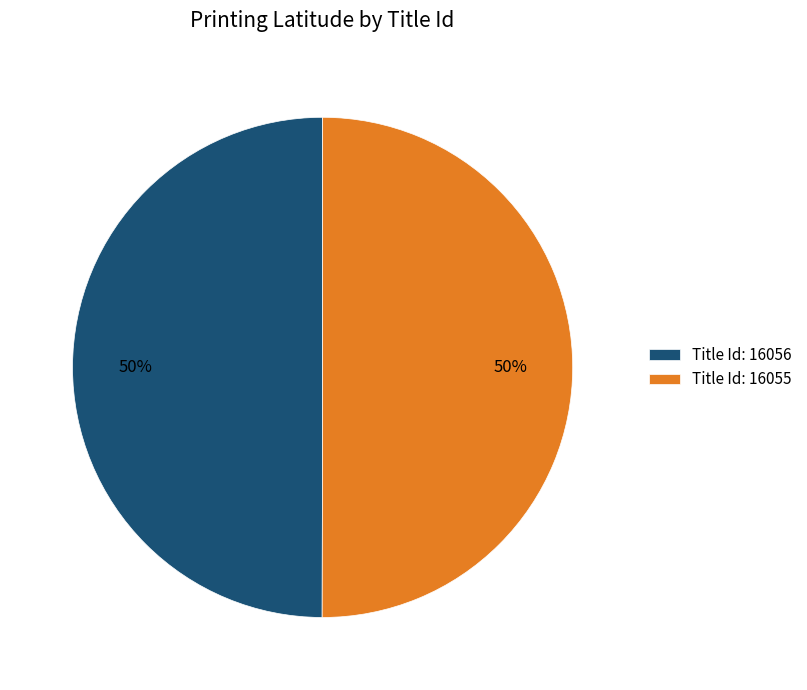

To the nearest percent, what portion does Title Id: 16055 represent?

50%